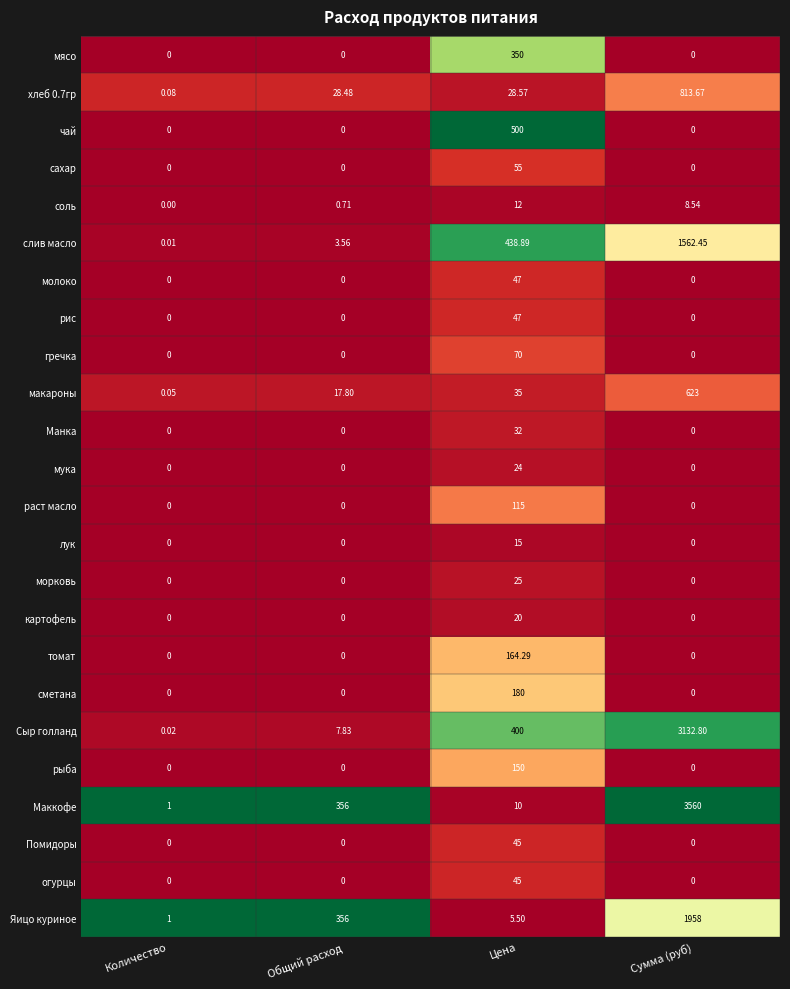

Which series has the widest spread of values?

Маккофе